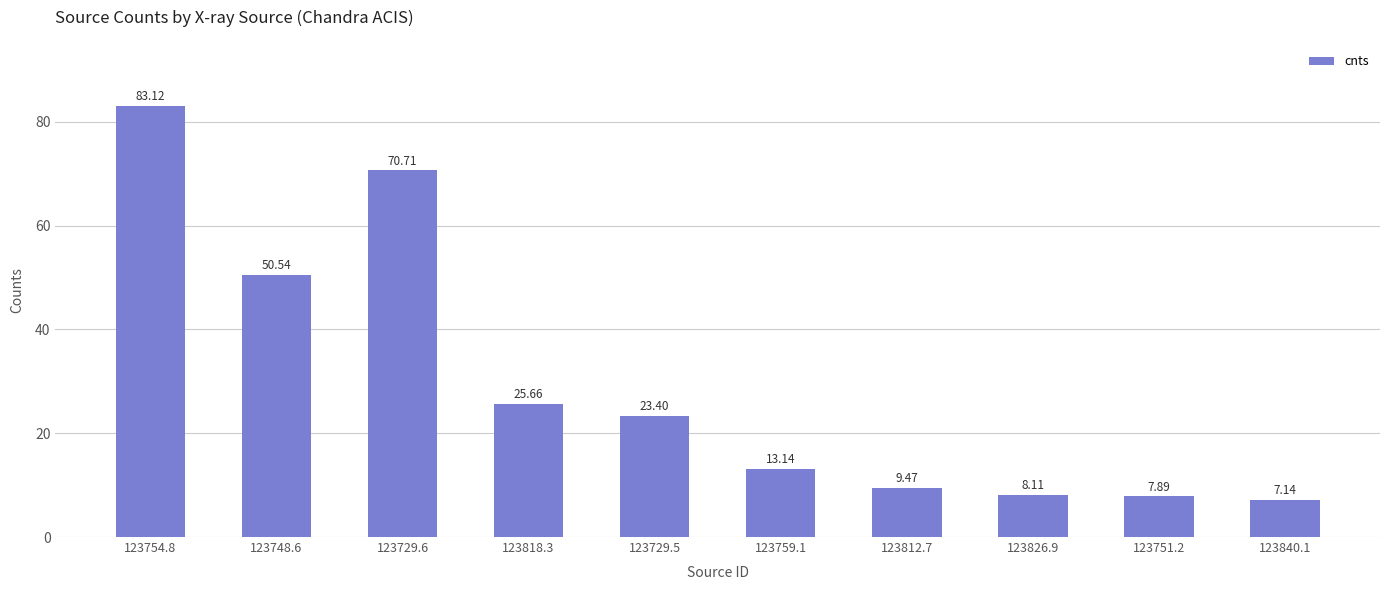

What is the label of the 7th bar from the left?

123812.7